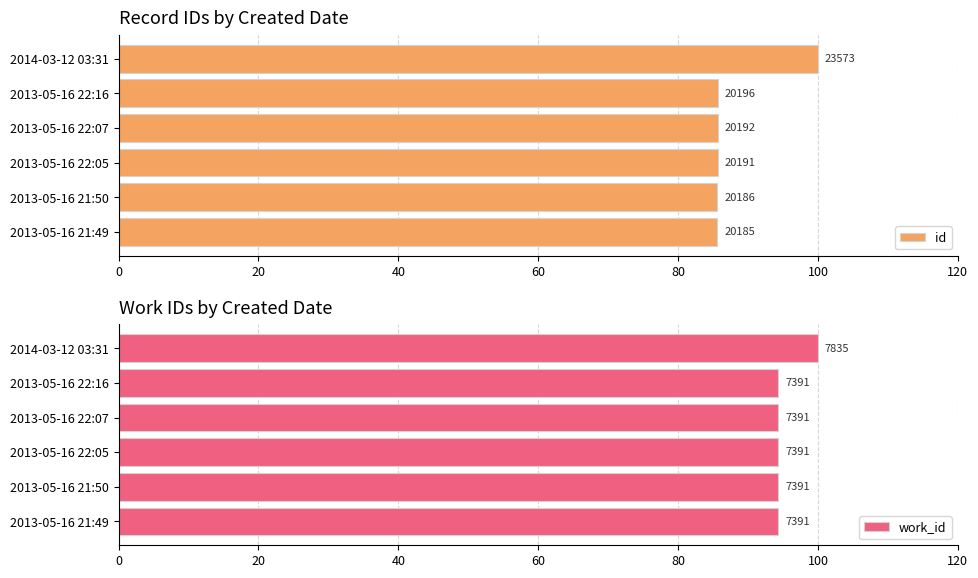

The id series shows 85.6 at 2013-05-16 21:49. True or false?

True